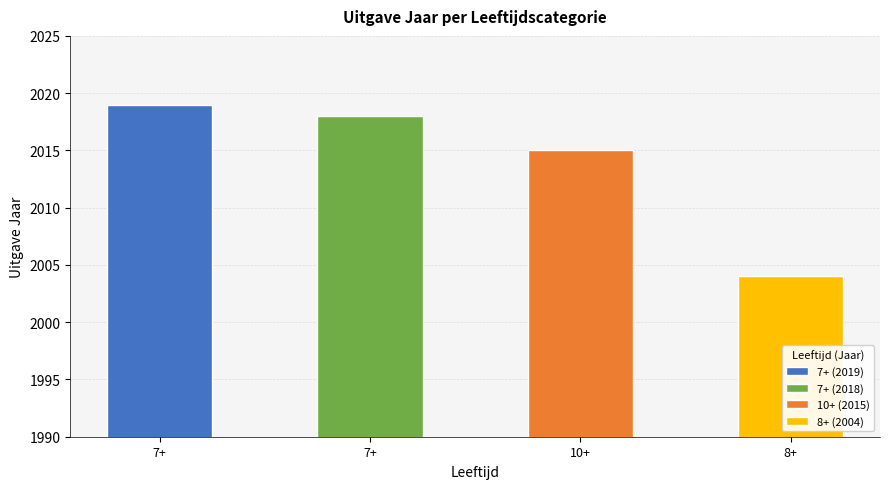

What is the average value?

2014